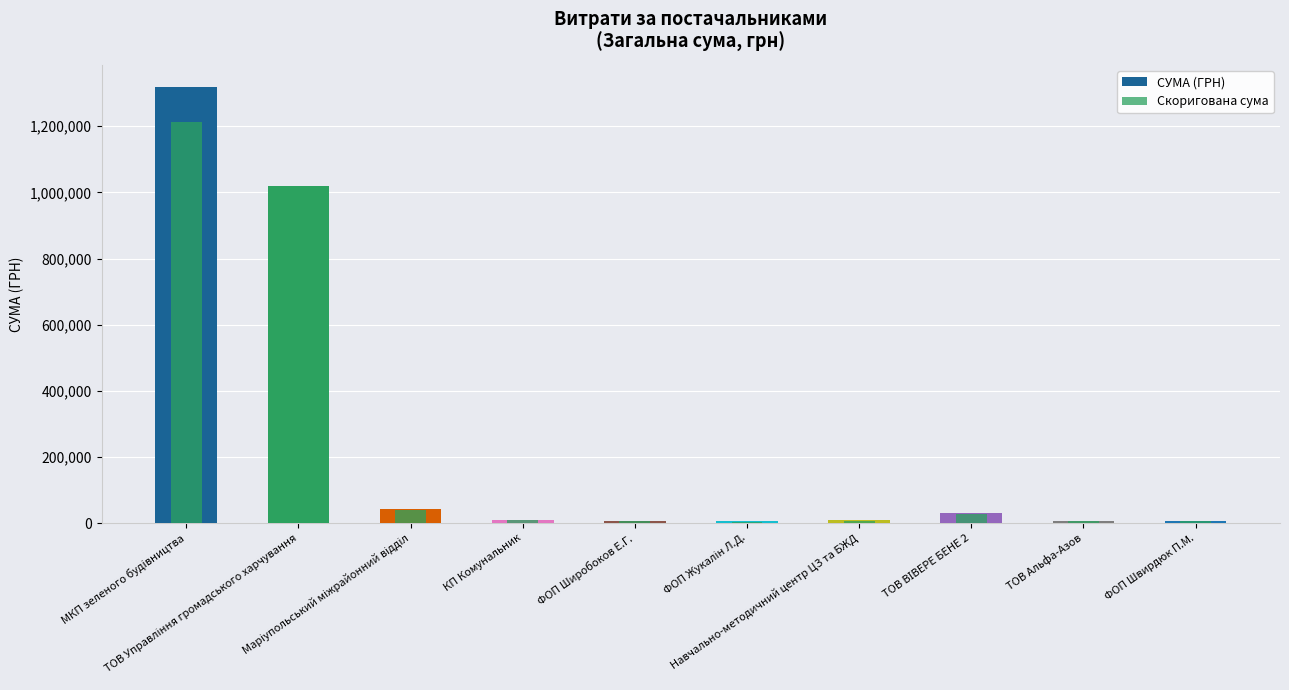

What is the average value of the Скоригована сума series?

225933.4